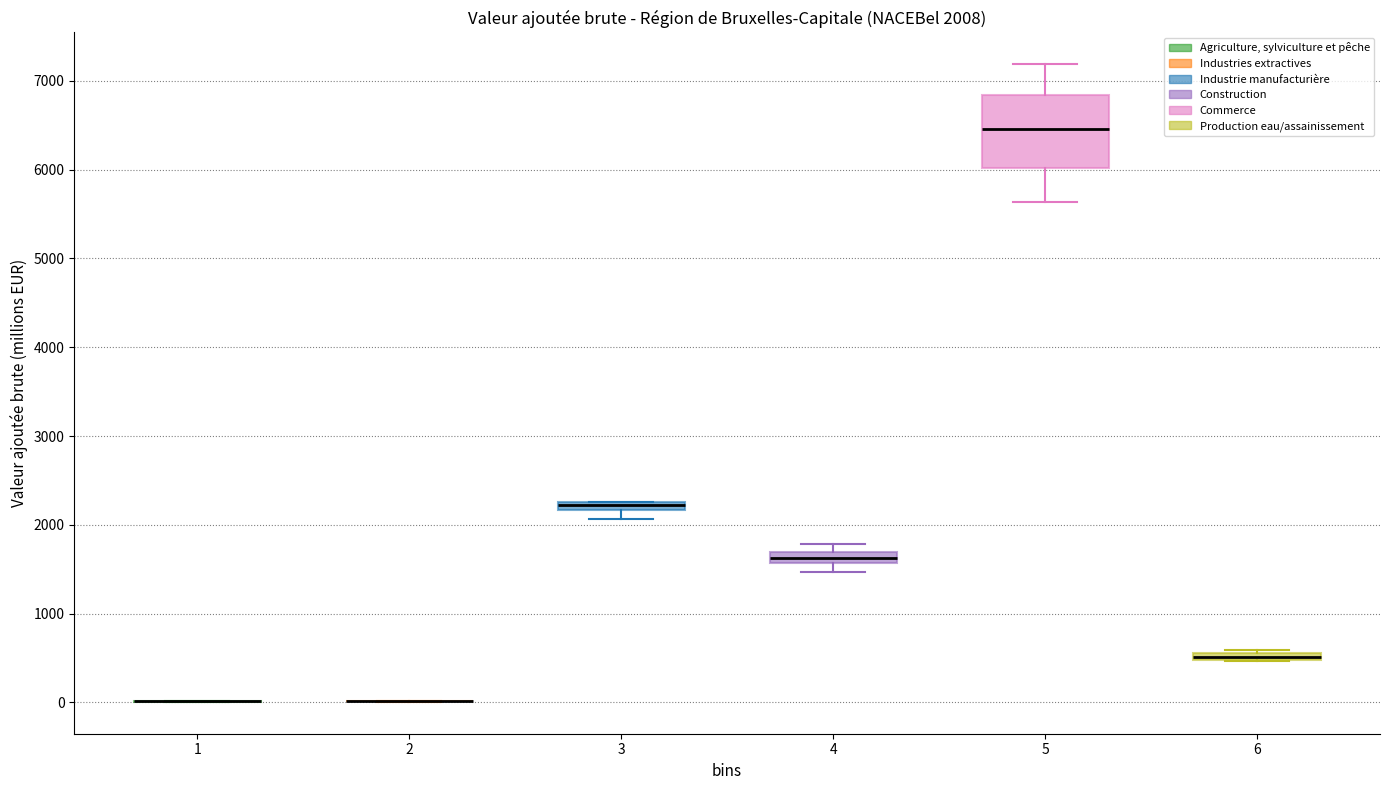

Which box is the tallest, from its lower edge to its upper edge?

5